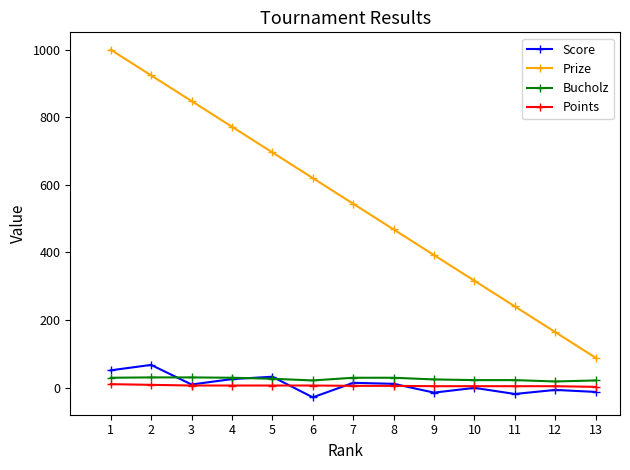

True or false: Prize and Points intersect in this chart.

False